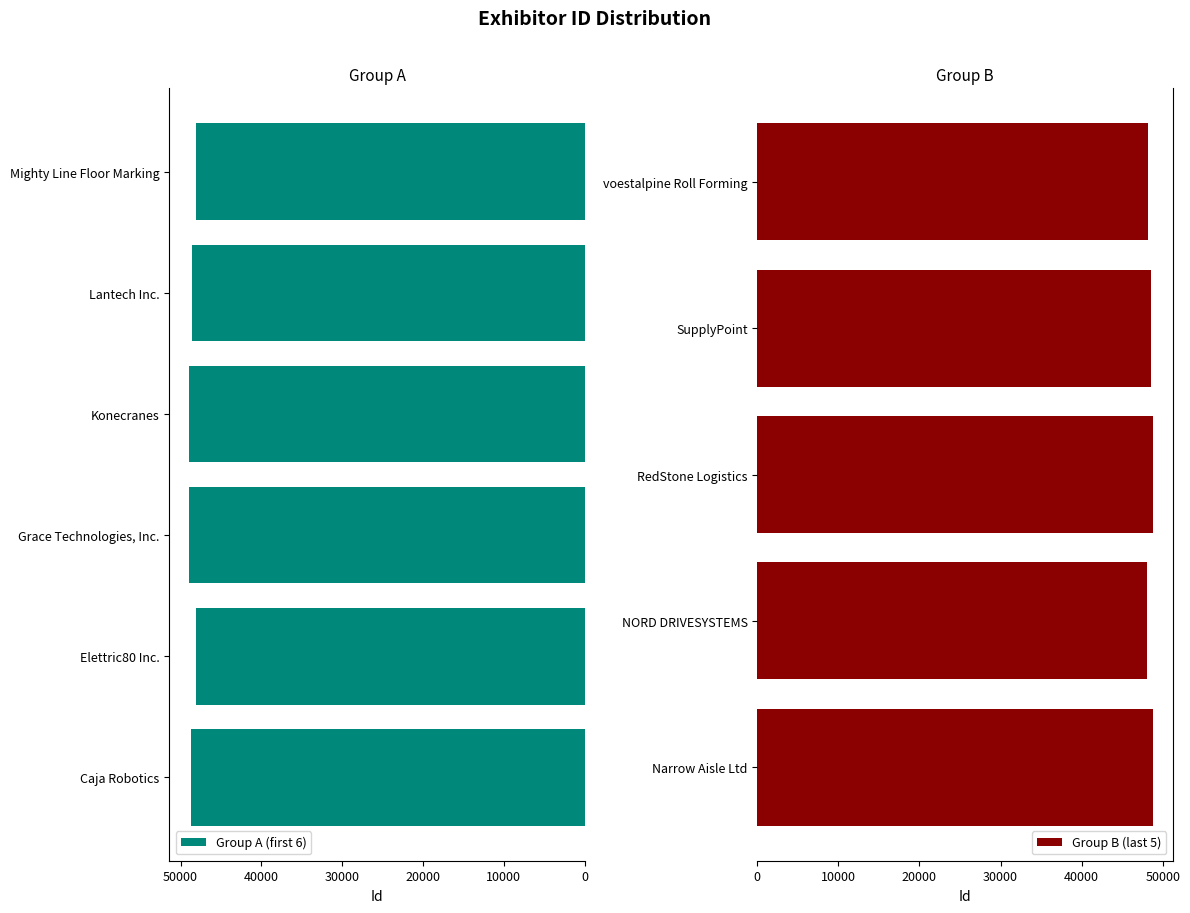

Reading left to right, transcribe all the data shown in this chart.

Caja Robotics=48685	Elettric80 Inc.=48086	Grace Technologies, Inc.=48944	Konecranes=48934	Lantech Inc.=48607	Mighty Line Floor Marking=48151	Narrow Aisle Ltd=48783	NORD DRIVESYSTEMS=48124	RedStone Logistics=48774	SupplyPoint=48608	voestalpine Roll Forming=48180